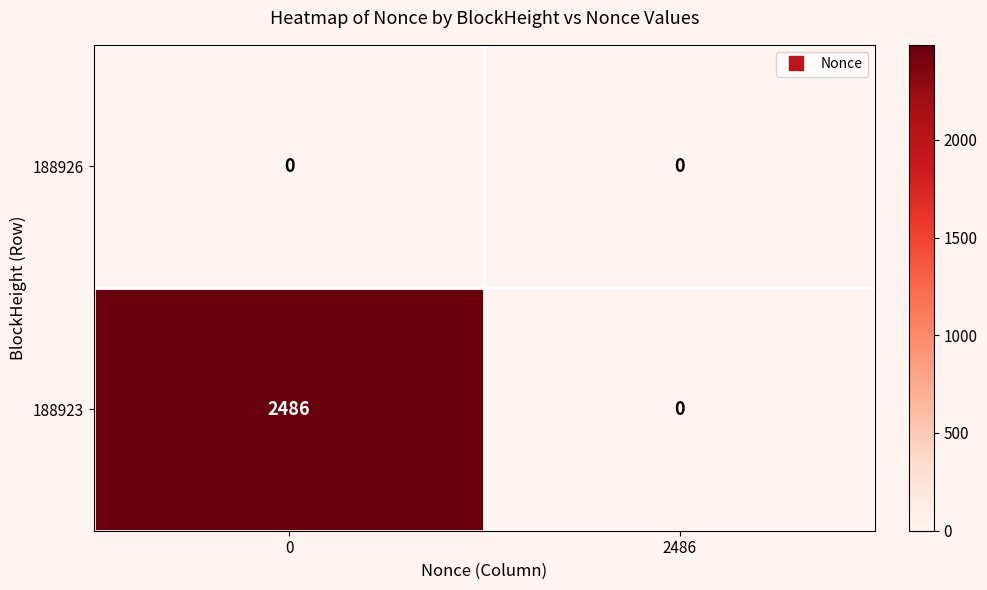

Which series has the largest range (max minus min)?

188923